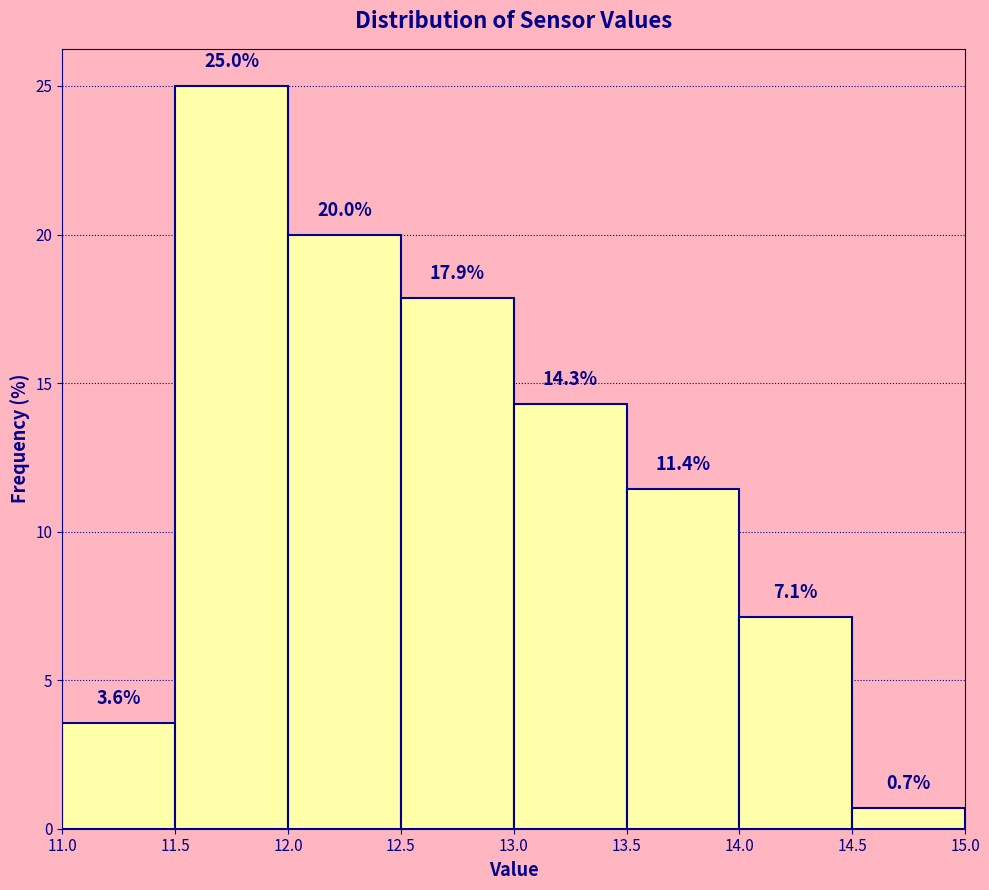

Reading left to right, list every bar in this chart as the range it spans on the x-axis followed by its height.

11.0 to 11.5: 3.6
11.5 to 12.0: 25.0
12.0 to 12.5: 20.0
12.5 to 13.0: 17.9
13.0 to 13.5: 14.3
13.5 to 14.0: 11.4
14.0 to 14.5: 7.1
14.5 to 15.0: 0.7